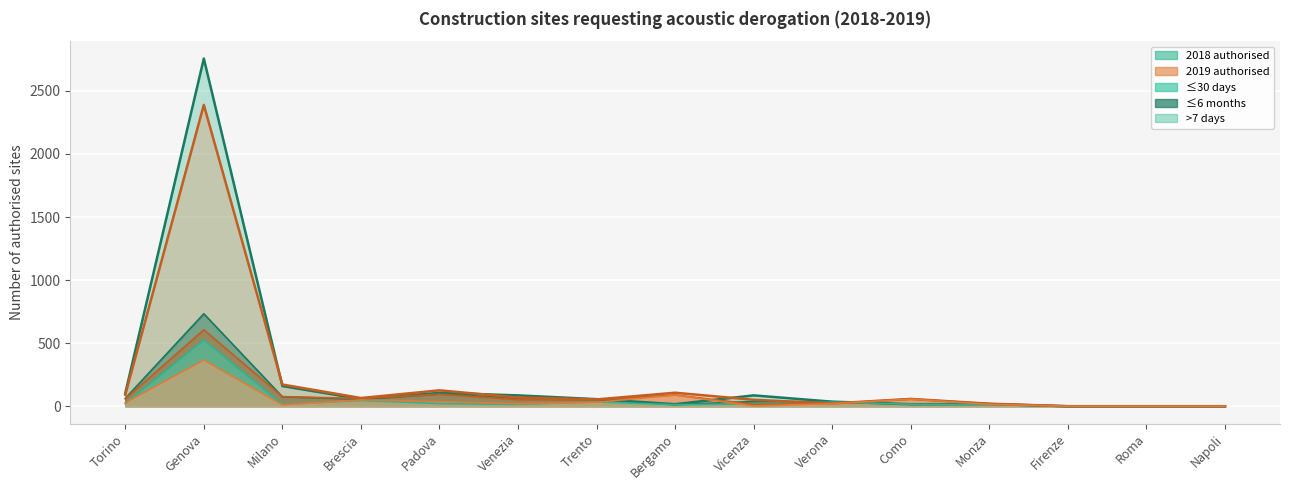

True or false: 2019 - Fino a 30 giorni (autorizzate) has a value of 2 at Vicenza.

True